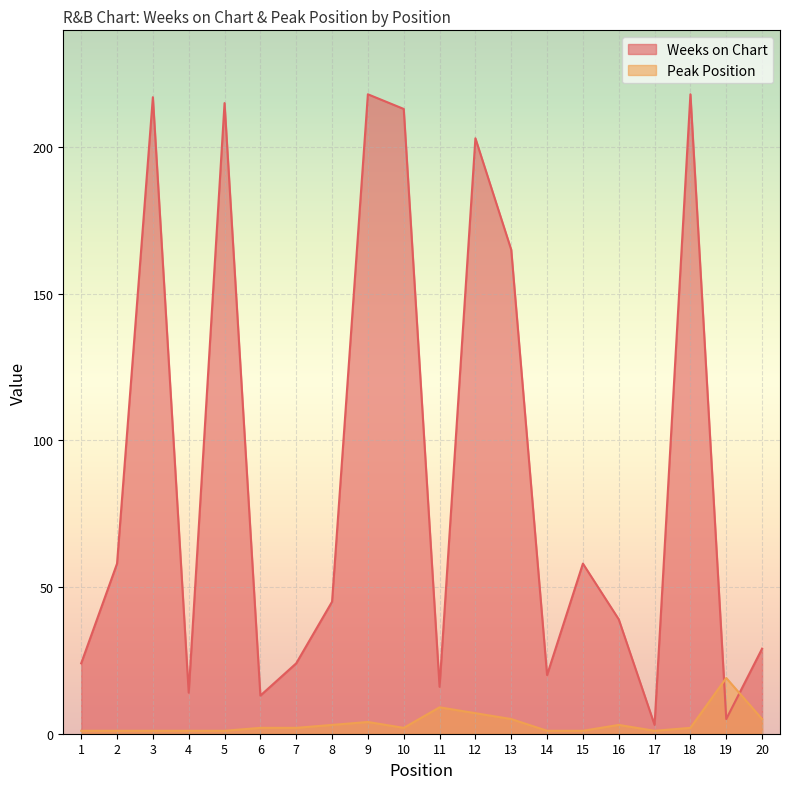

At 11, list the series in order from largest to smallest.

Weeks on Chart, Peak Position